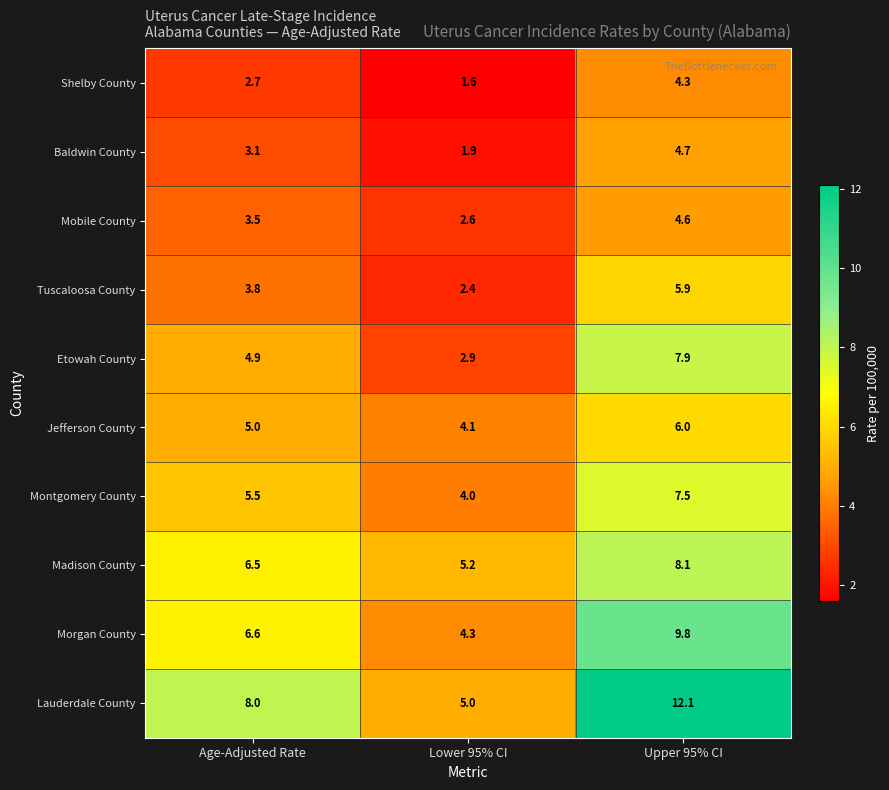

What is the greatest value displayed?

12.1